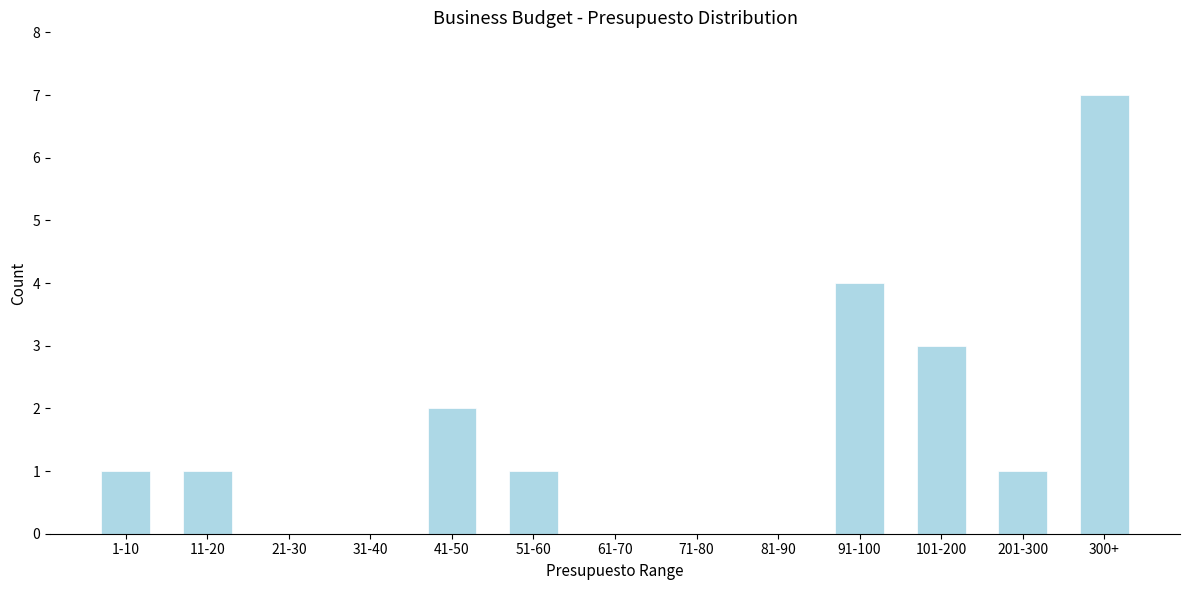

Reading right to left, list all the values displayed in this chart.

300+=7	201-300=1	101-200=3	91-100=4	81-90=0	71-80=0	61-70=0	51-60=1	41-50=2	31-40=0	21-30=0	11-20=1	1-10=1